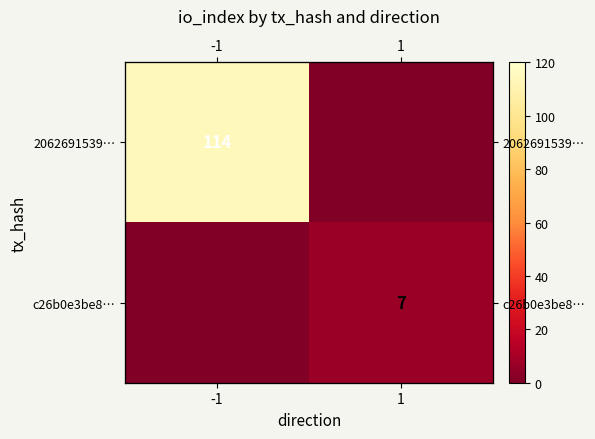

Which series has the largest range (max minus min)?

2062691539…